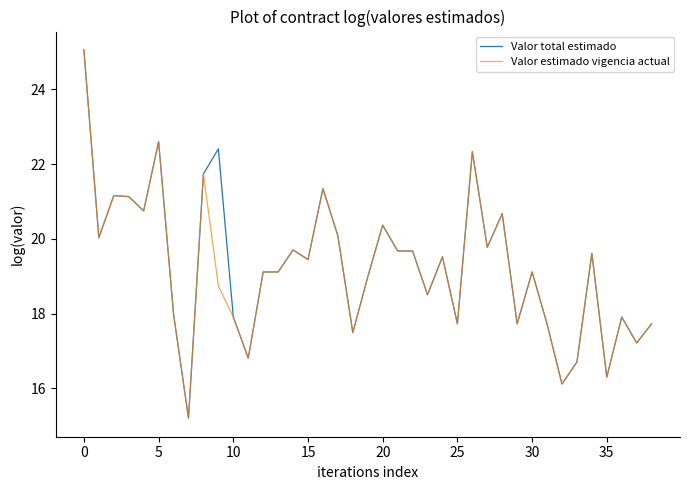

What is the smallest value displayed?

15.2